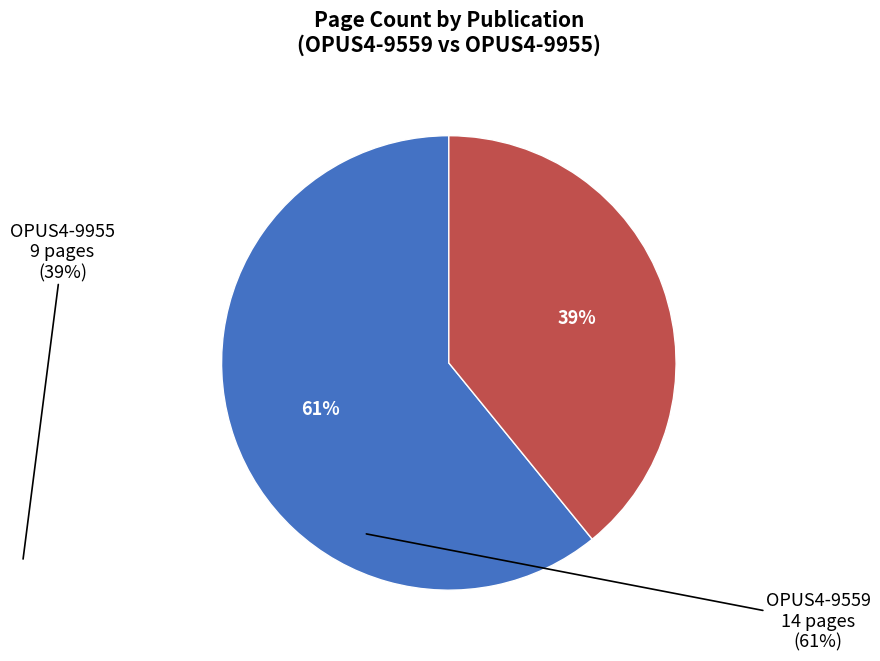

To the nearest percent, what is the difference between the largest and smallest slice percentages?

22%